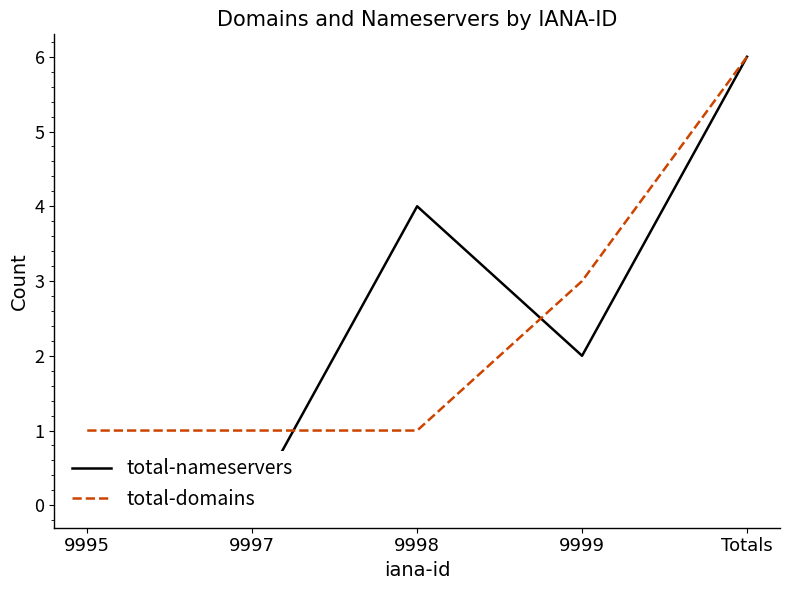

The value of total-domains at 9999 is 5. True or false?

False